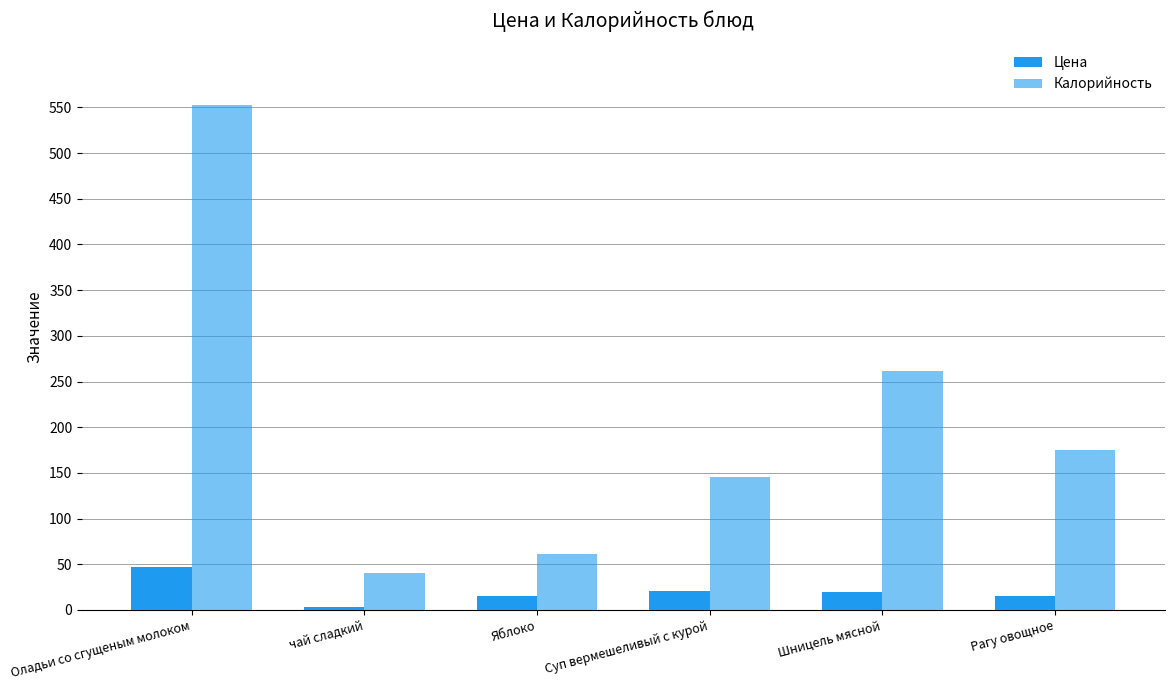

The Цена series shows 5.0 at Шницель мясной. True or false?

False